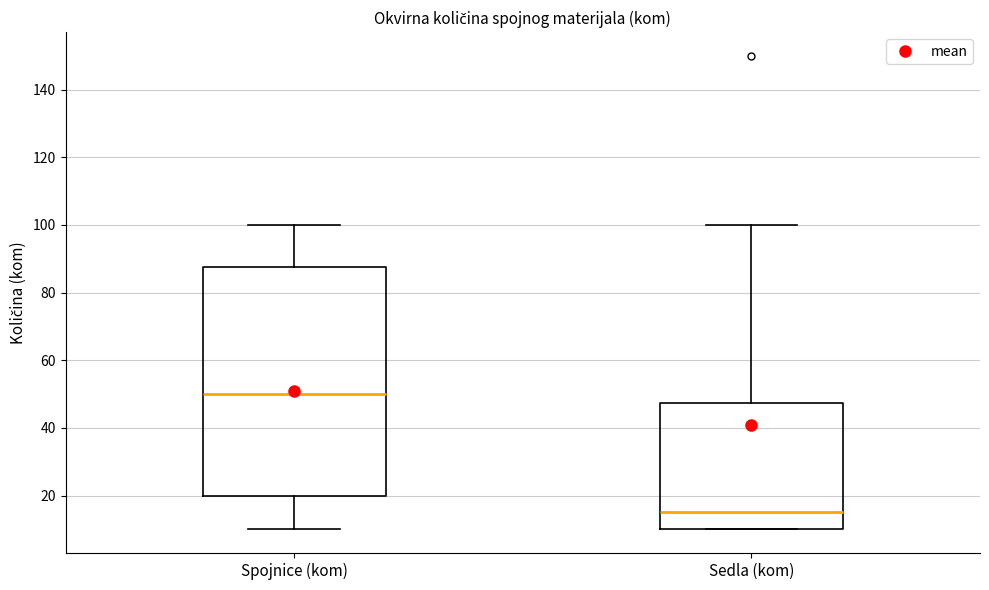

Which box is the tallest, from its lower edge to its upper edge?

Spojnice (kom)